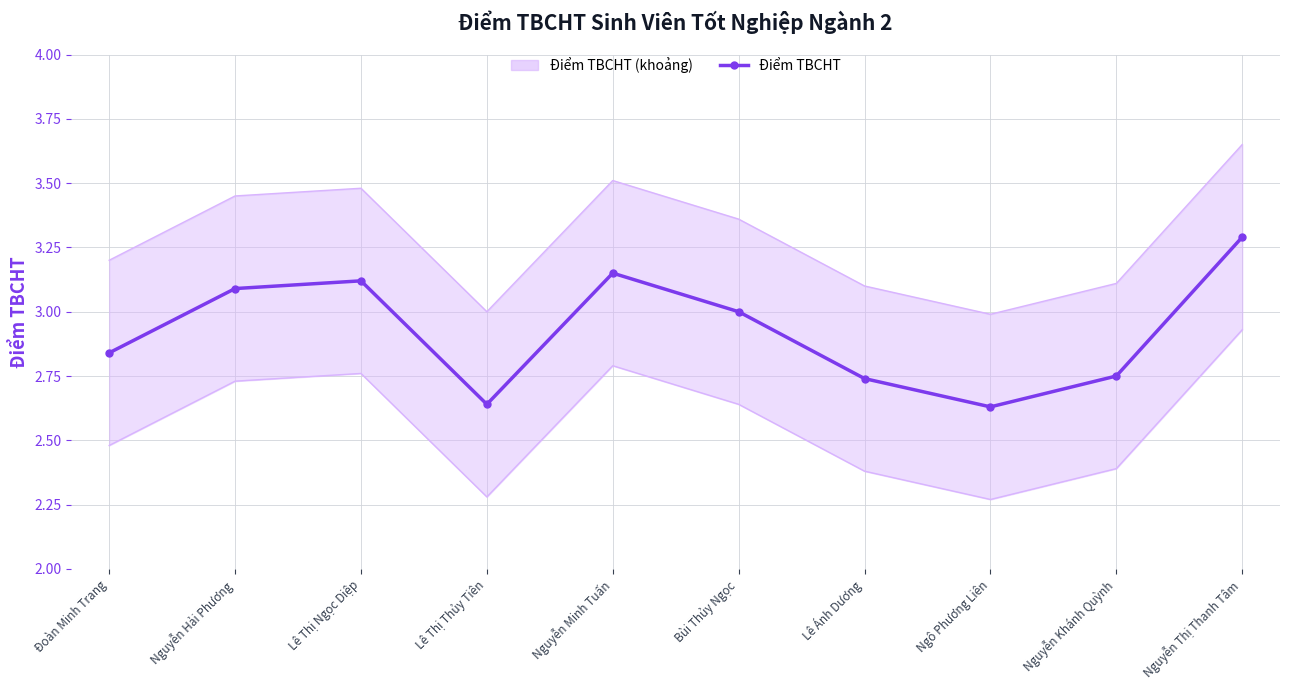

What is the value of the 7th point from the left?

2.7